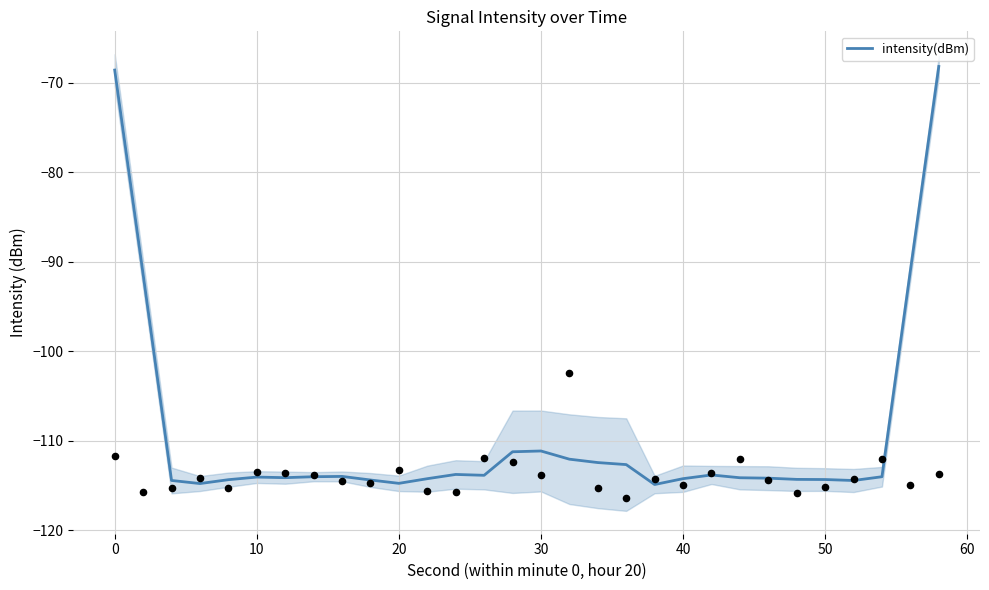

Is it true that intensity(dBm) equals -155.3 at 30?

False